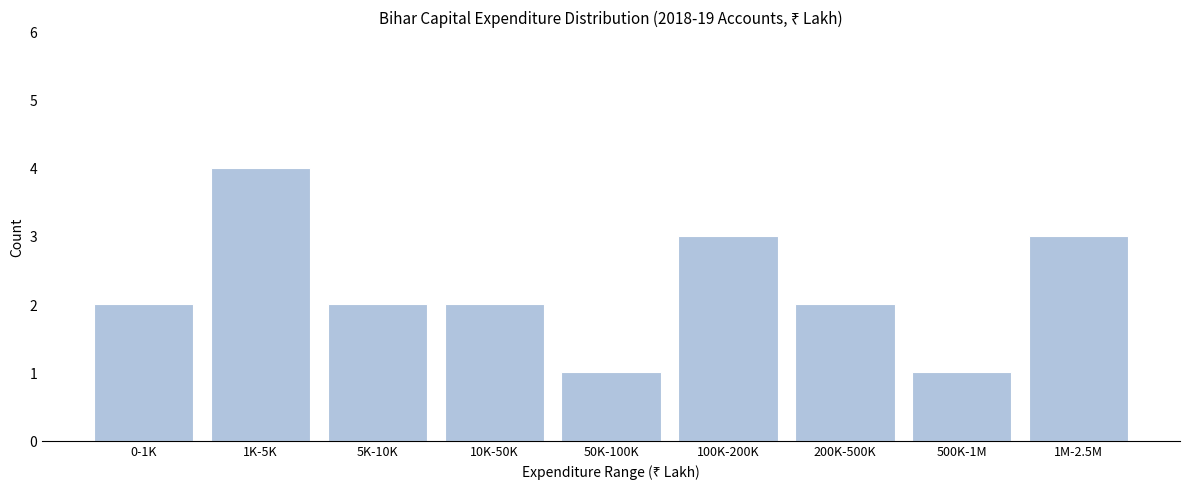

Reading left to right, list all the values displayed in this chart.

0-1K=2	1K-5K=4	5K-10K=2	10K-50K=2	50K-100K=1	100K-200K=3	200K-500K=2	500K-1M=1	1M-2.5M=3